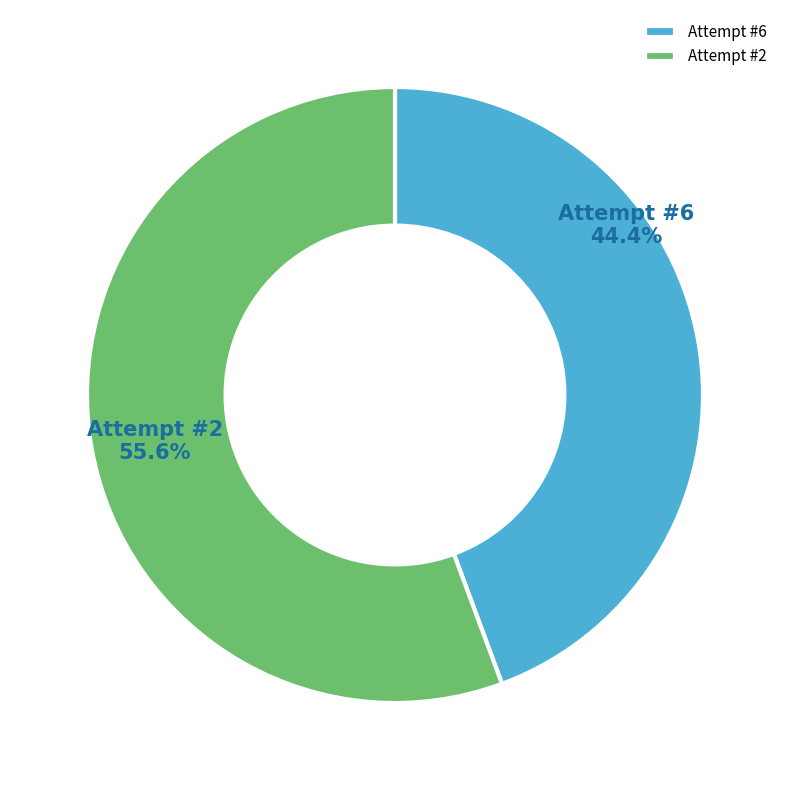

Combined, what portion of the pie is Attempt #2 and Attempt #6?

100.0%